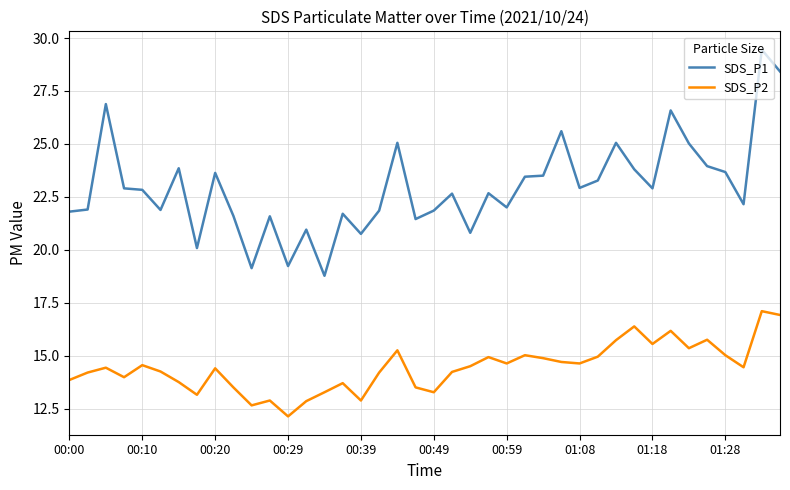

Which series has the largest range (max minus min)?

SDS_P1